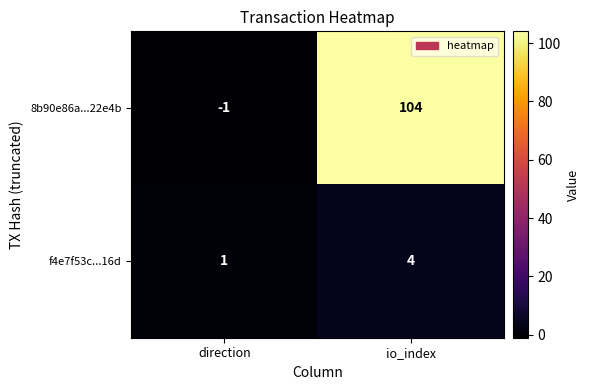

What is the spread (max minus min) of values at direction?

2